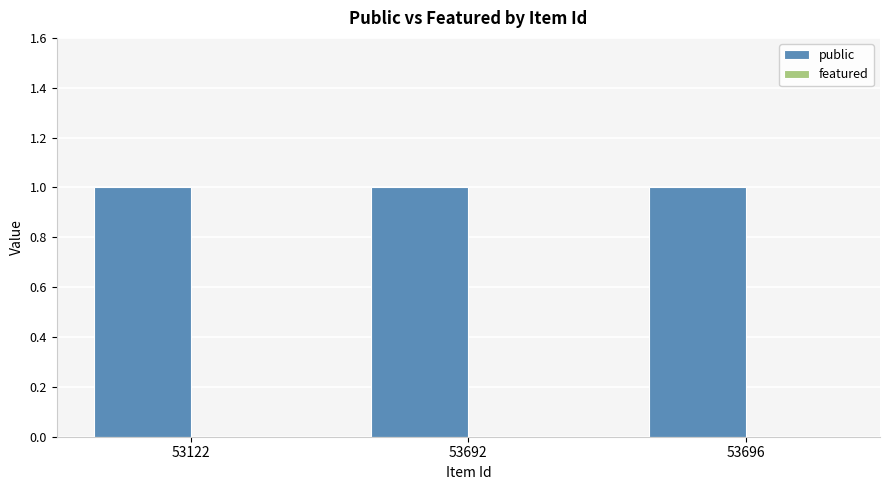

Where is public nearest to the value 1?

53122